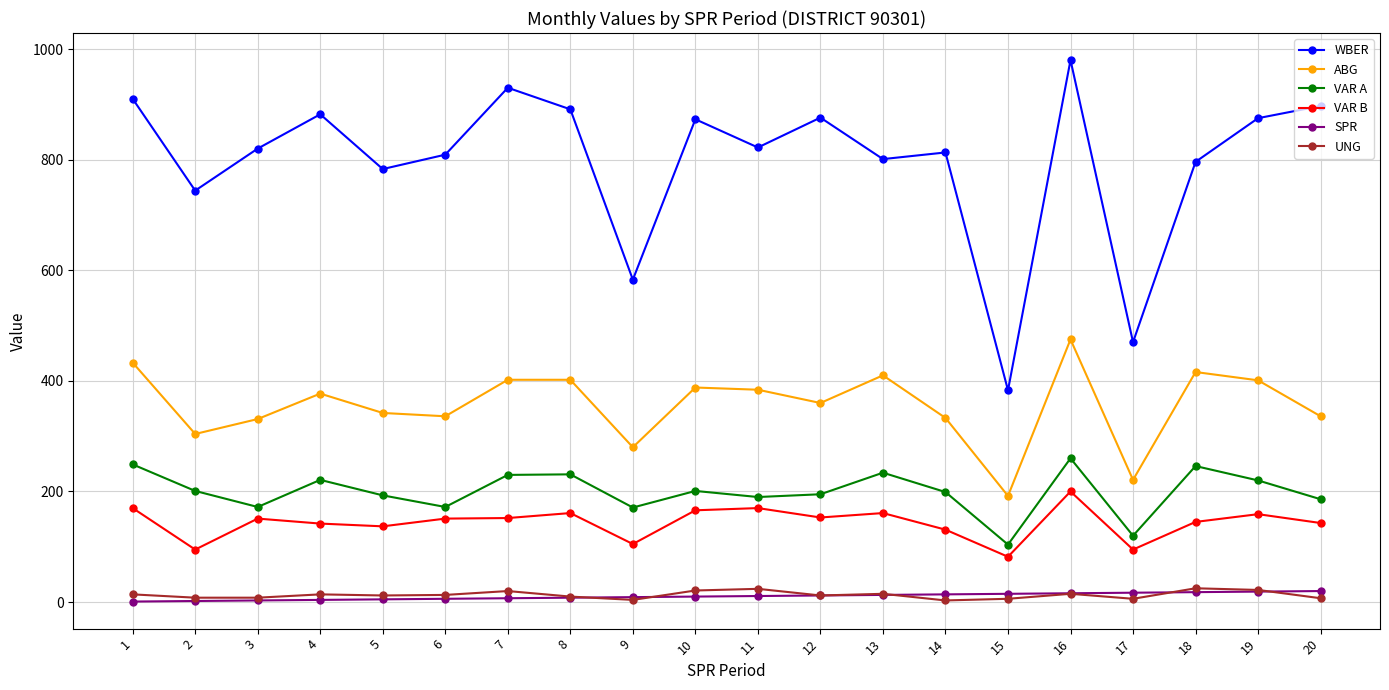

How many series are shown in this chart?

6